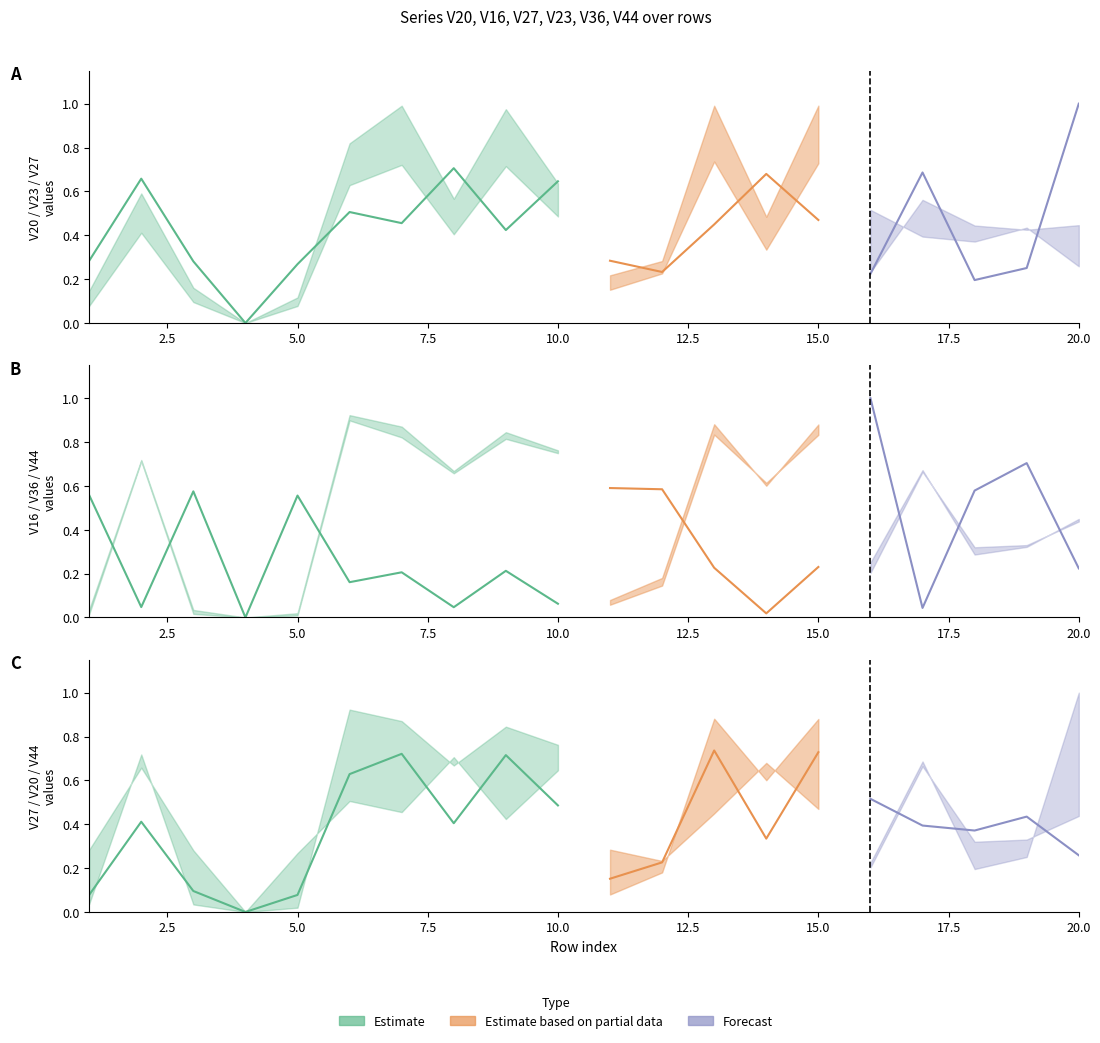

Which has a higher value, 9 or 8?

8